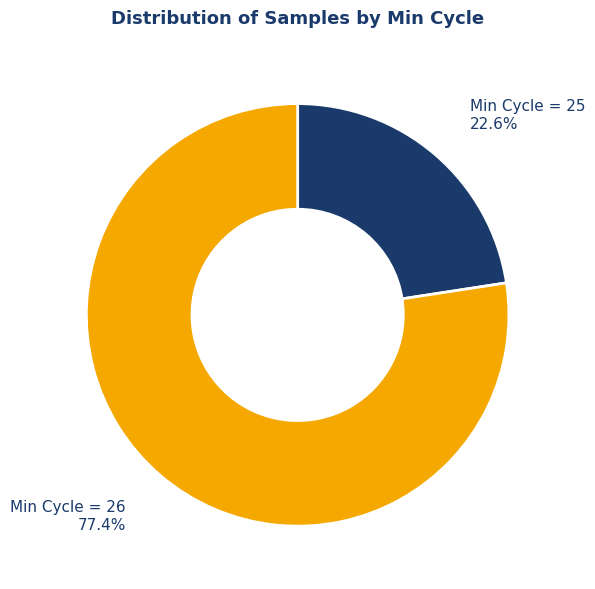

How many segments does this pie chart have?

2